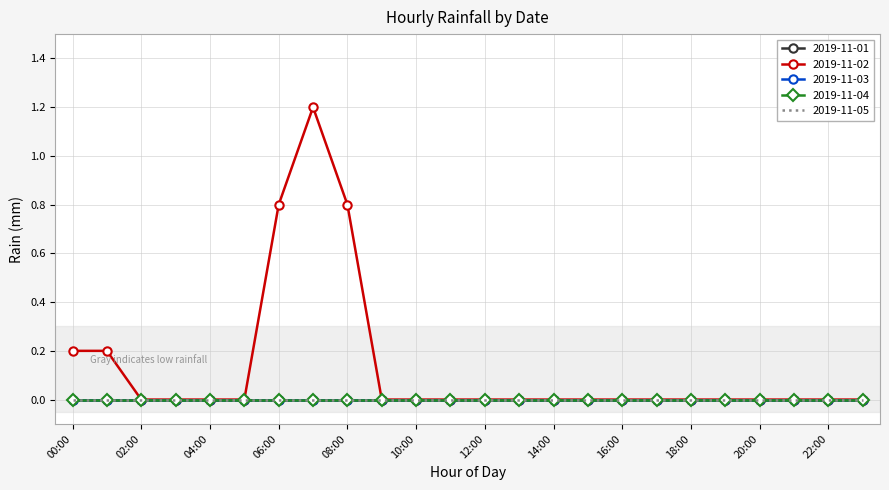

Reading right to left, transcribe all the data shown in this chart.

2019-11-01: 0.0	0.0	0.0	0.0	0.0	0.0	0.0	0.0	0.0	0.0	0.0	0.0	0.0	0.0	0.0	0.0	0.0	0.0	0.0	0.0	0.0	0.0	0.0	0.0
2019-11-02: 0.0	0.0	0.0	0.0	0.0	0.0	0.0	0.0	0.0	0.0	0.0	0.0	0.0	0.0	0.0	0.8	1.2	0.8	0.0	0.0	0.0	0.0	0.2	0.2
2019-11-03: 0.0	0.0	0.0	0.0	0.0	0.0	0.0	0.0	0.0	0.0	0.0	0.0	0.0	0.0	0.0	0.0	0.0	0.0	0.0	0.0	0.0	0.0	0.0	0.0
2019-11-04: 0.0	0.0	0.0	0.0	0.0	0.0	0.0	0.0	0.0	0.0	0.0	0.0	0.0	0.0	0.0	0.0	0.0	0.0	0.0	0.0	0.0	0.0	0.0	0.0
2019-11-05: 0.0	0.0	0.0	0.0	0.0	0.0	0.0	0.0	0.0	0.0	0.0	0.0	0.0	0.0	0.0	0.0	0.0	0.0	0.0	0.0	0.0	0.0	0.0	0.0